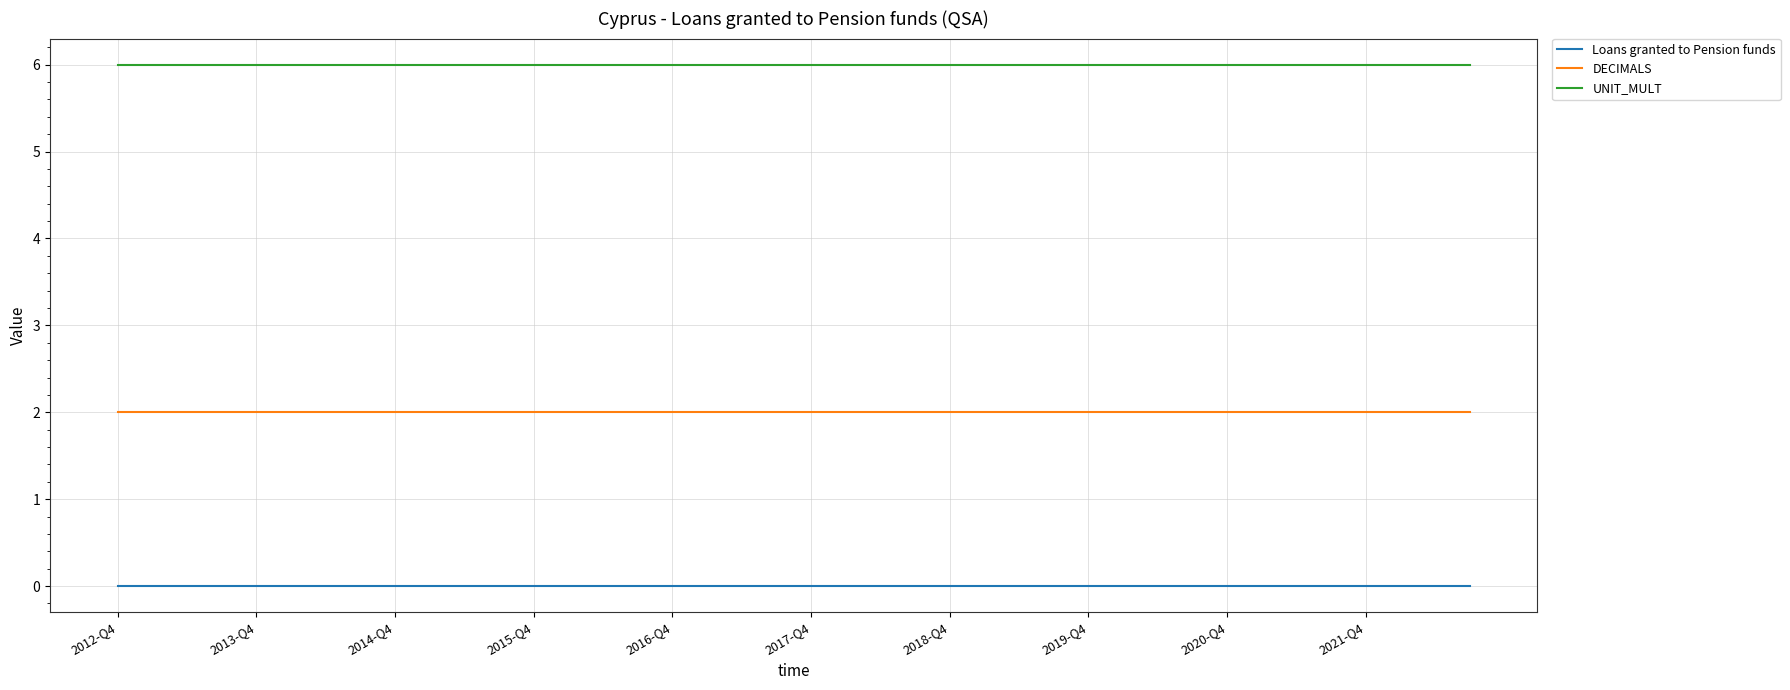

What is the maximum value shown in the chart?

6